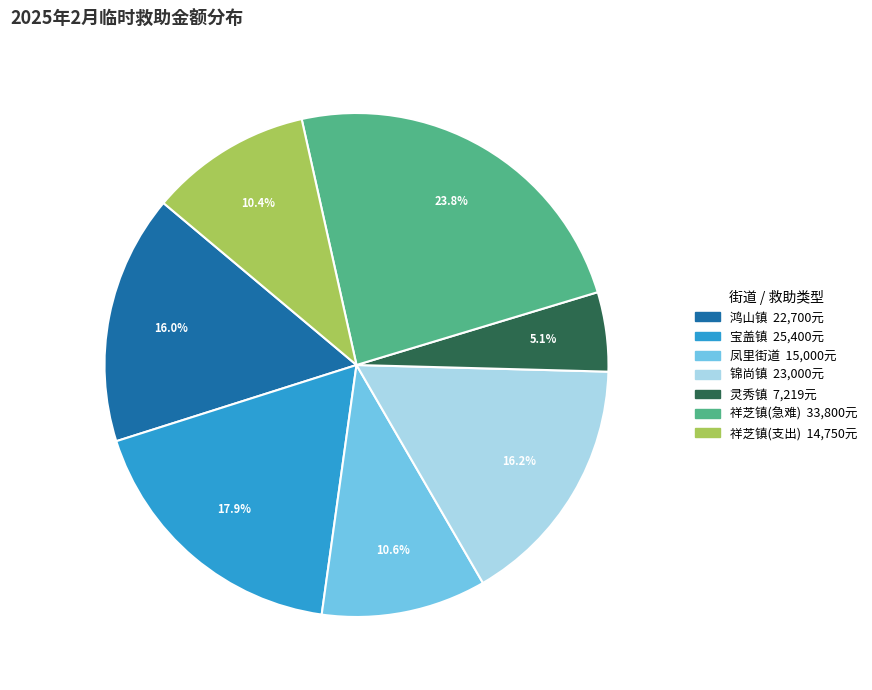

Does any single category account for the majority?

No